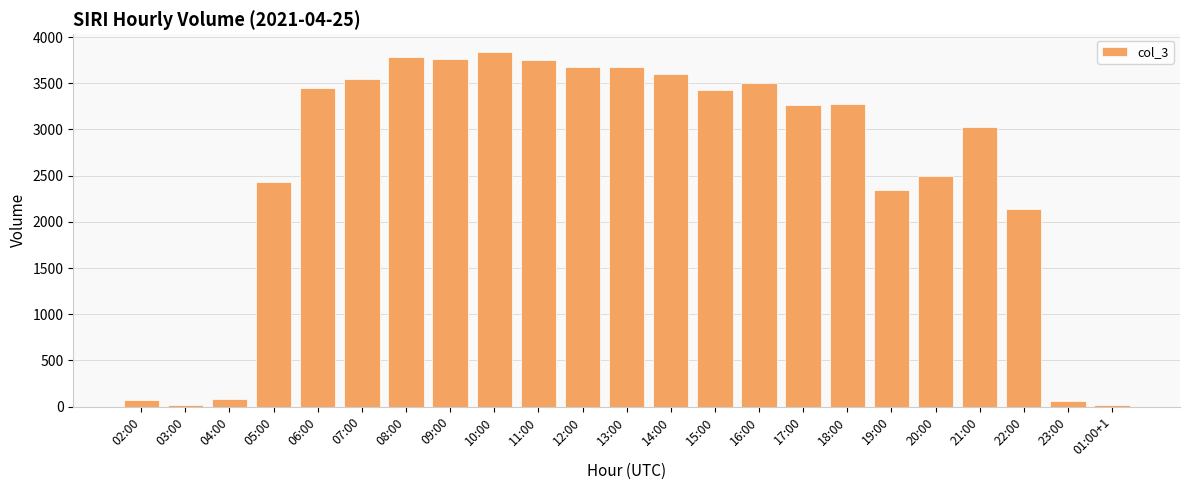

What is the average value?

2576